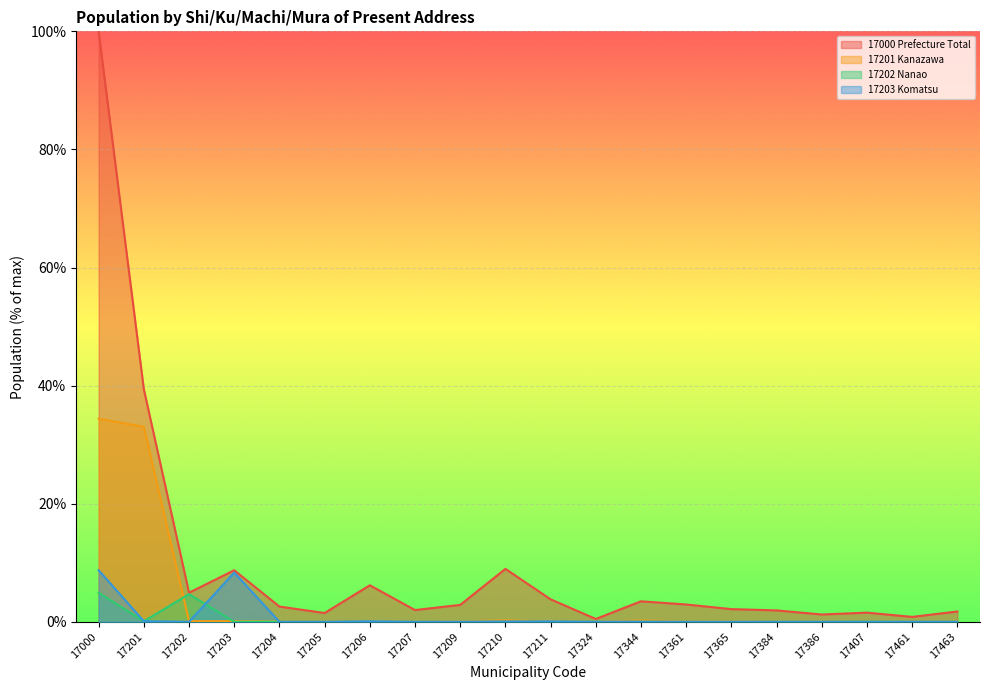

Where is 17000 Prefecture Total nearest to the value 50?

17201